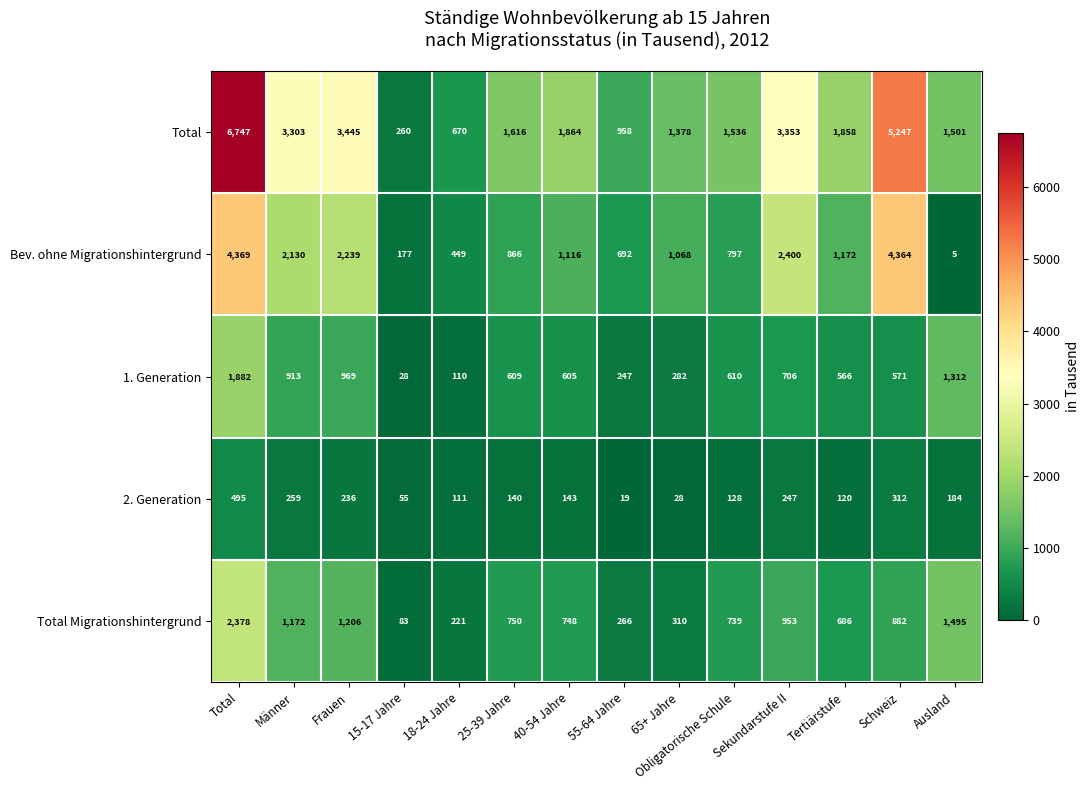

True or false: Bev. ohne Migrationshintergrund has a value of 1610 at Tertiärstufe.

False